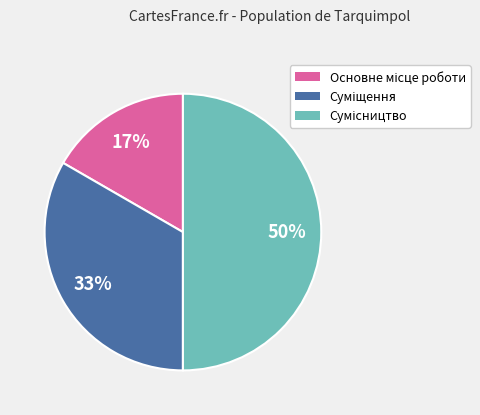

To the nearest percent, what is the average slice percentage?

33%